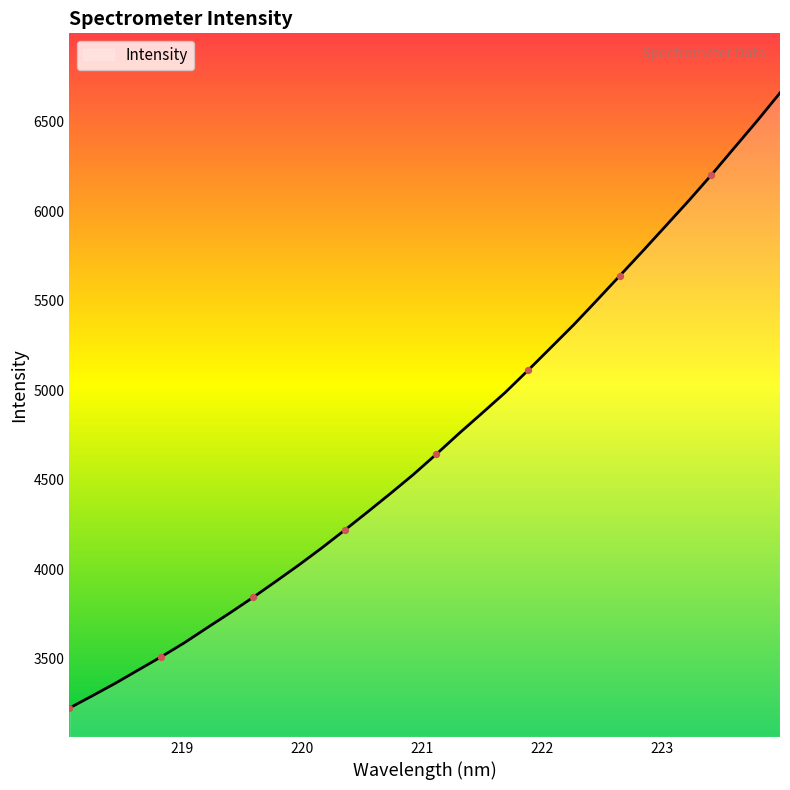

What is the maximum value shown in the chart?

6660.7